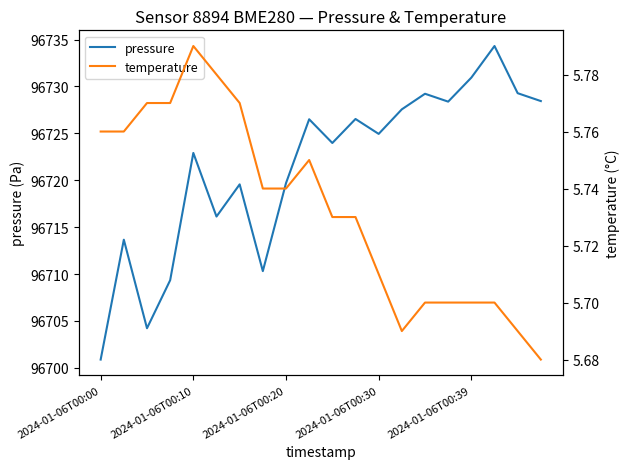

Does the chart display data point markers on the line(s)?

No